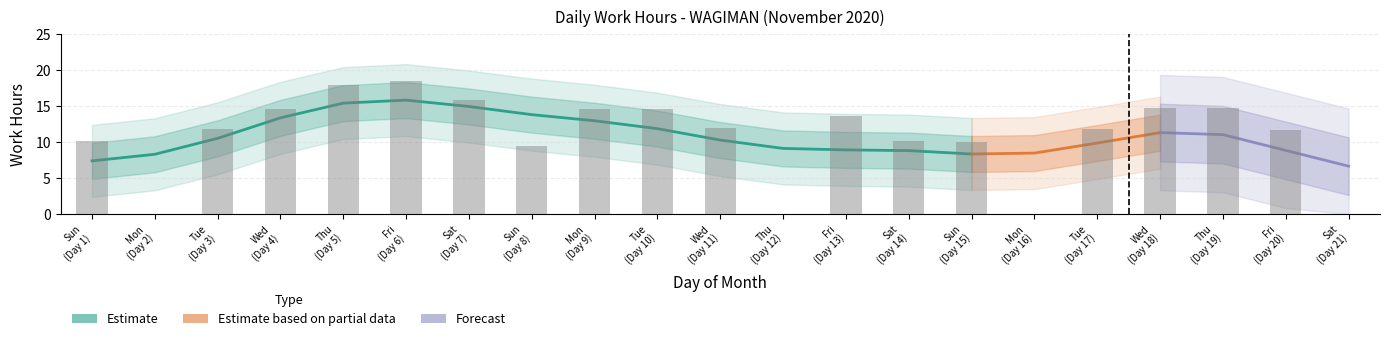

What is the sum of the values at Tue (Day 17) and Mon (Day 16)?

11.8